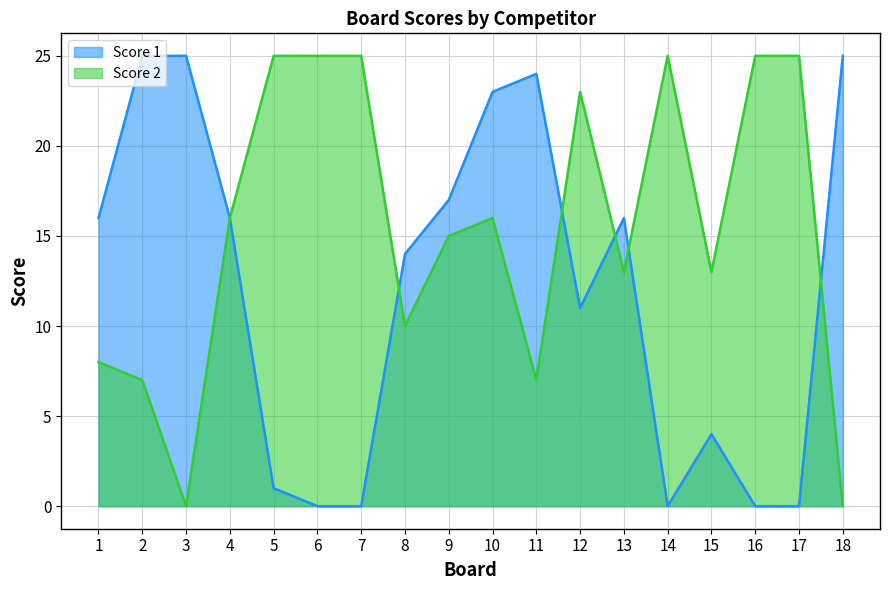

How many values in the Score 1 series exceed 16?

6